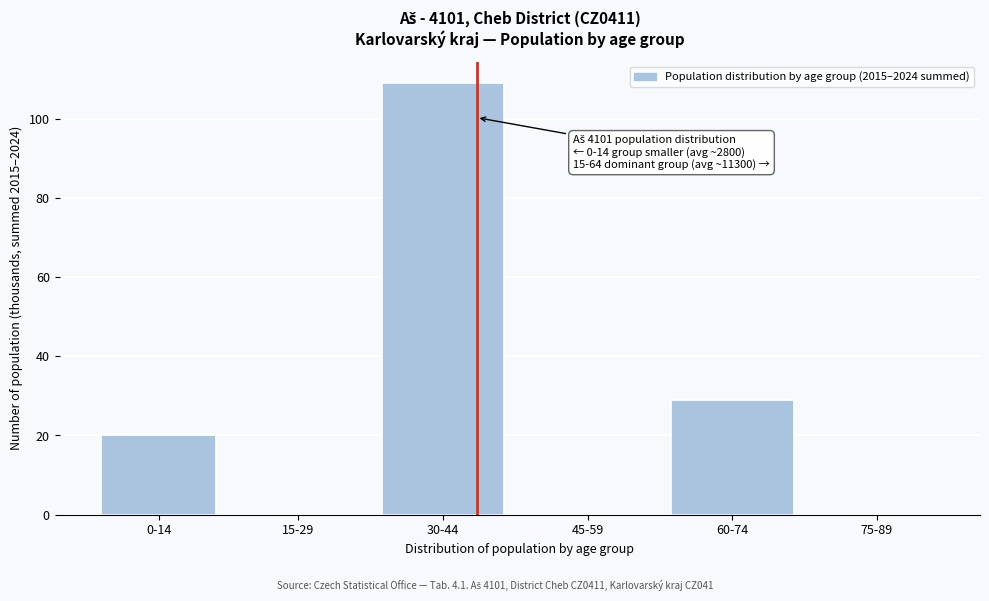

Reading left to right, list all the values displayed in this chart.

0-14=20	15-29=0	30-44=109	45-59=0	60-74=29	75-89=0